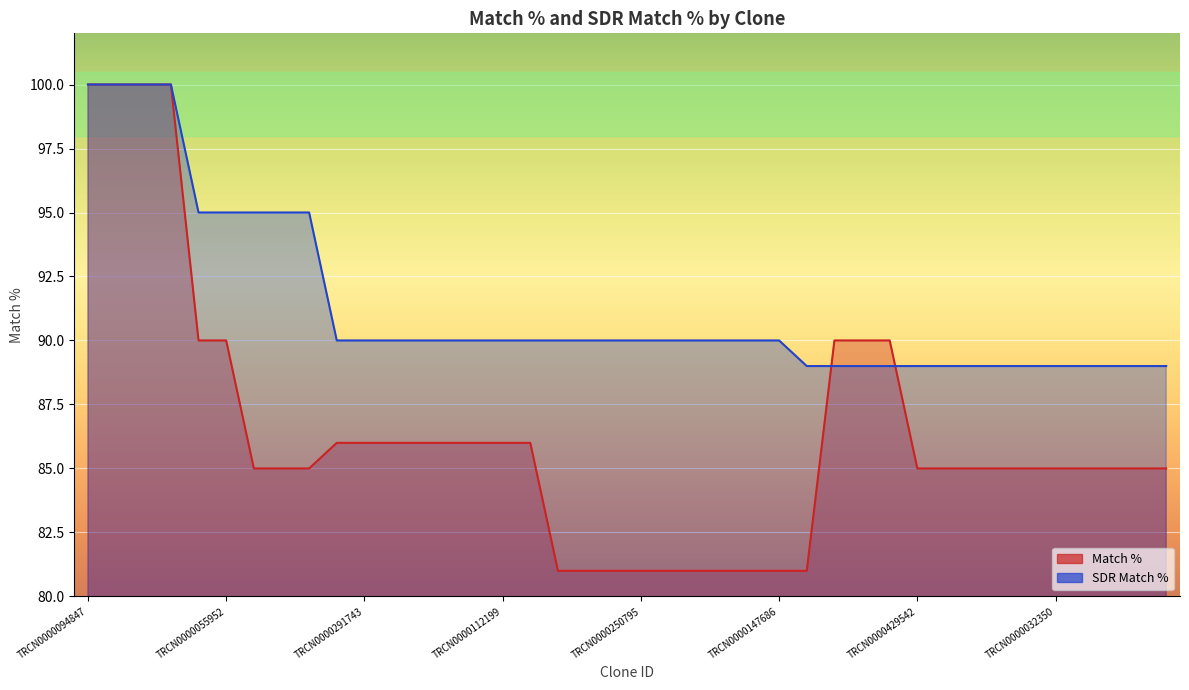

Which series has the largest range (max minus min)?

Match %